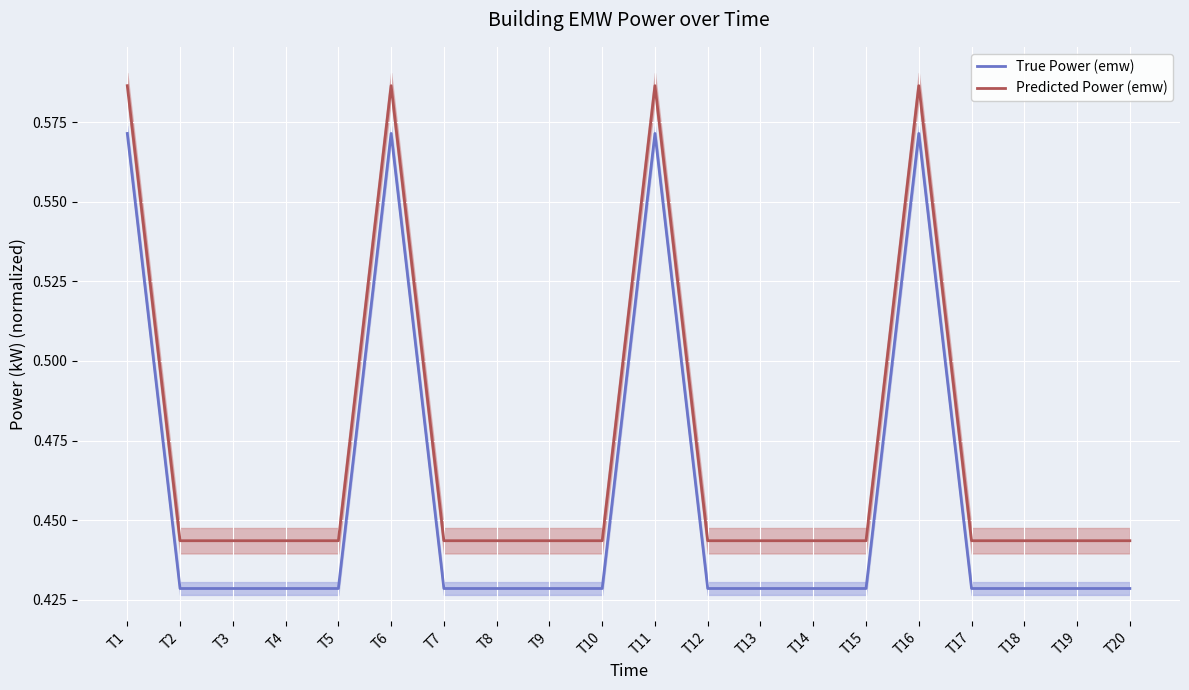

What is the greatest value displayed?

0.6